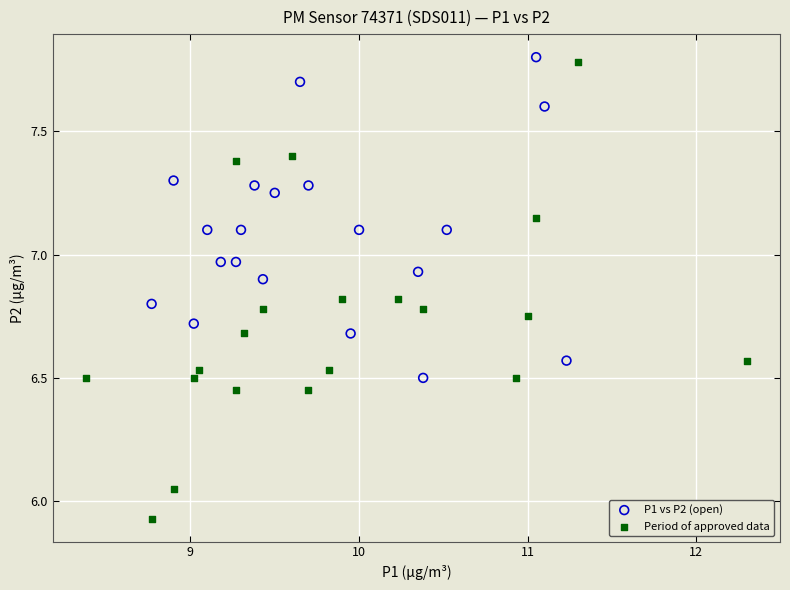

Which series reaches the minimum Y coordinate?

Period of approved data